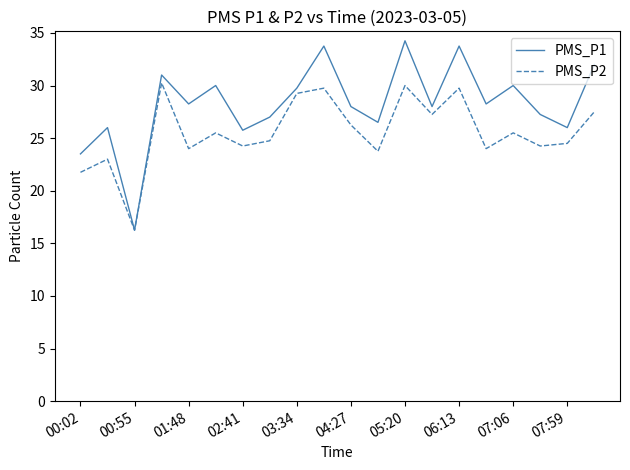

Rank the series by their average value, from highest to lowest.

PMS_P1, PMS_P2